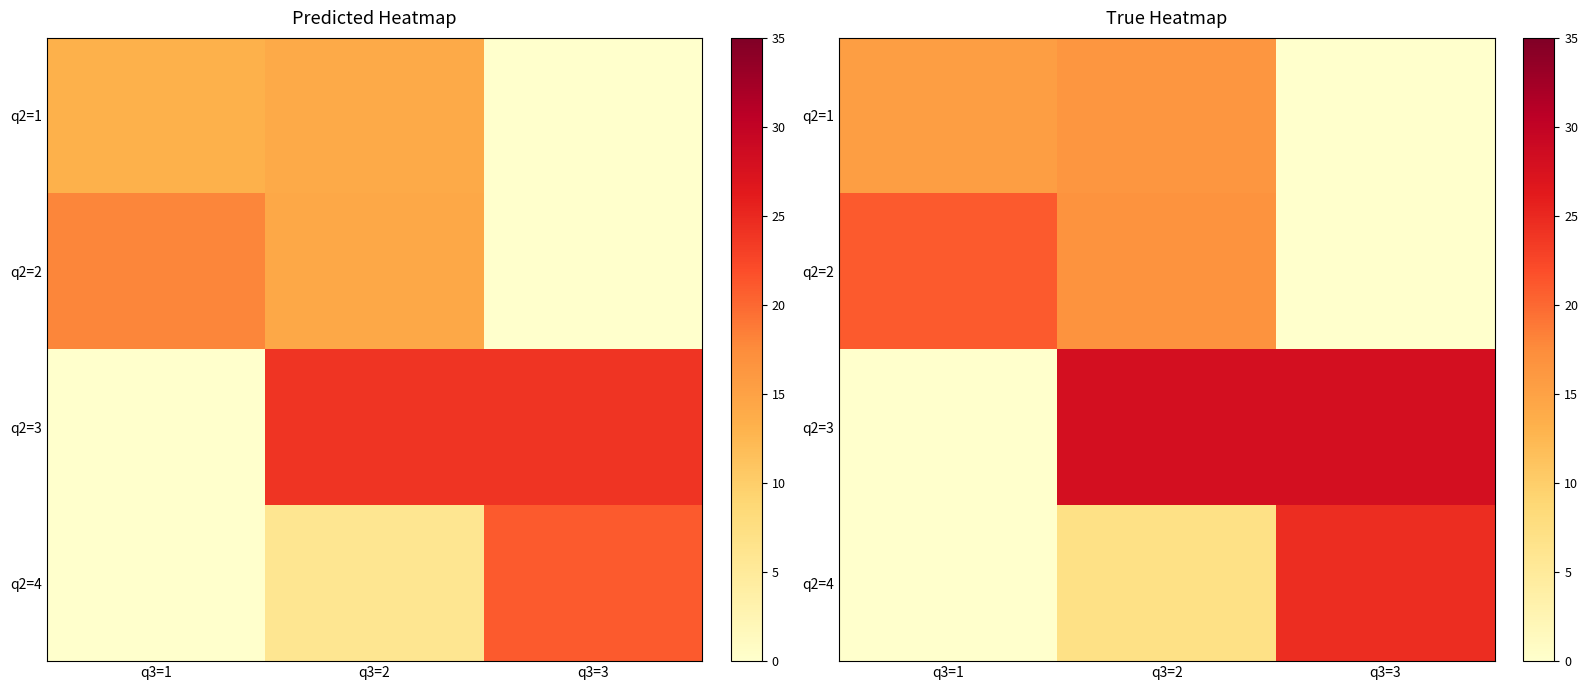

Which series has the largest total across all categories?

q2=3